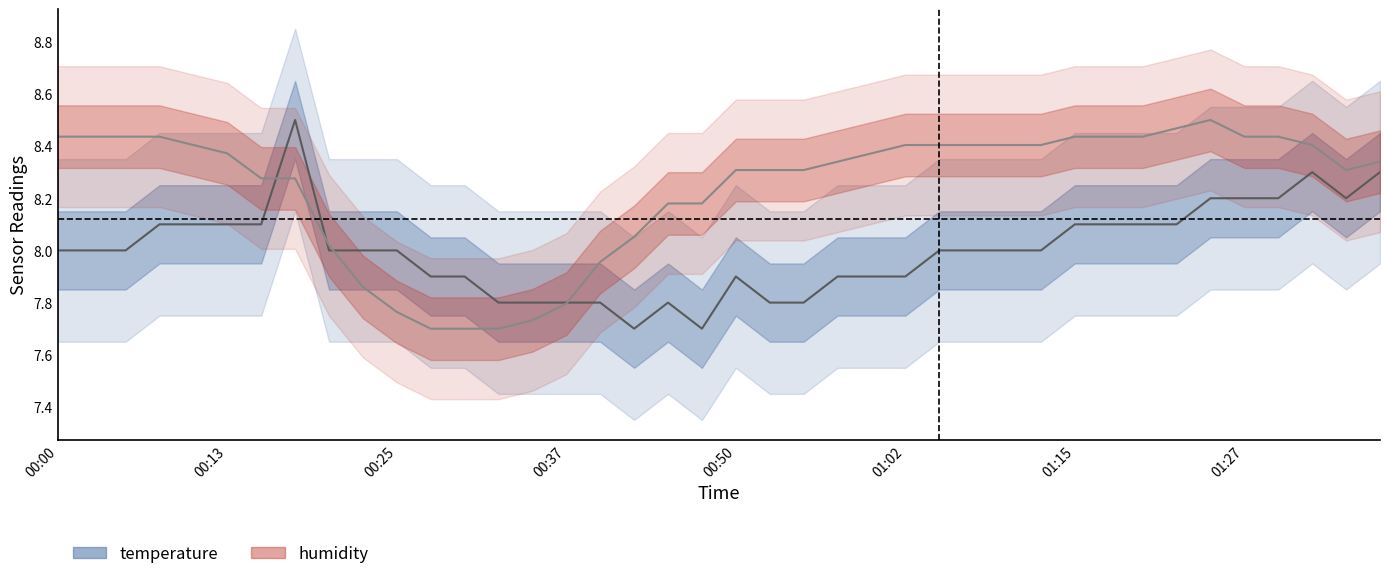

True or false: temperature has more than 0 points higher than both neighbors.

True